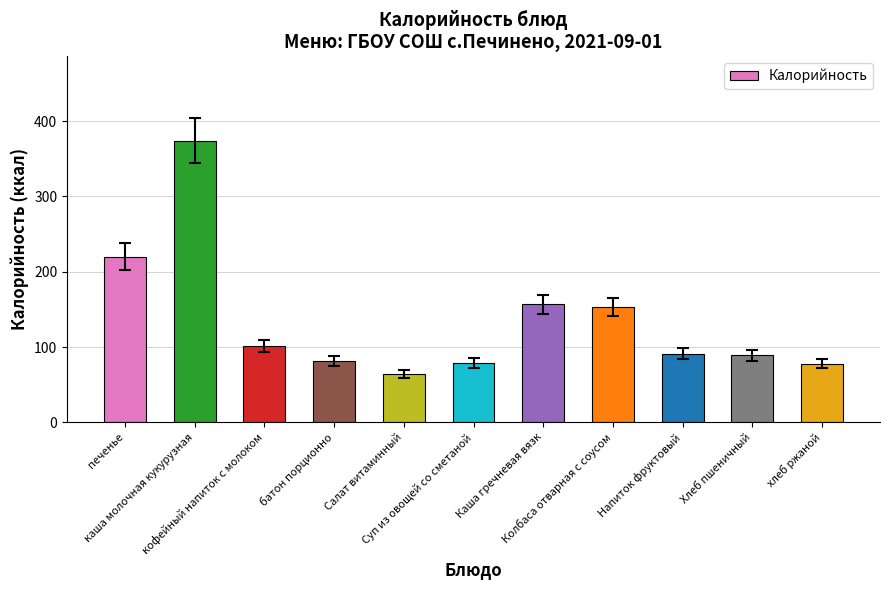

Are the bars horizontal?

No